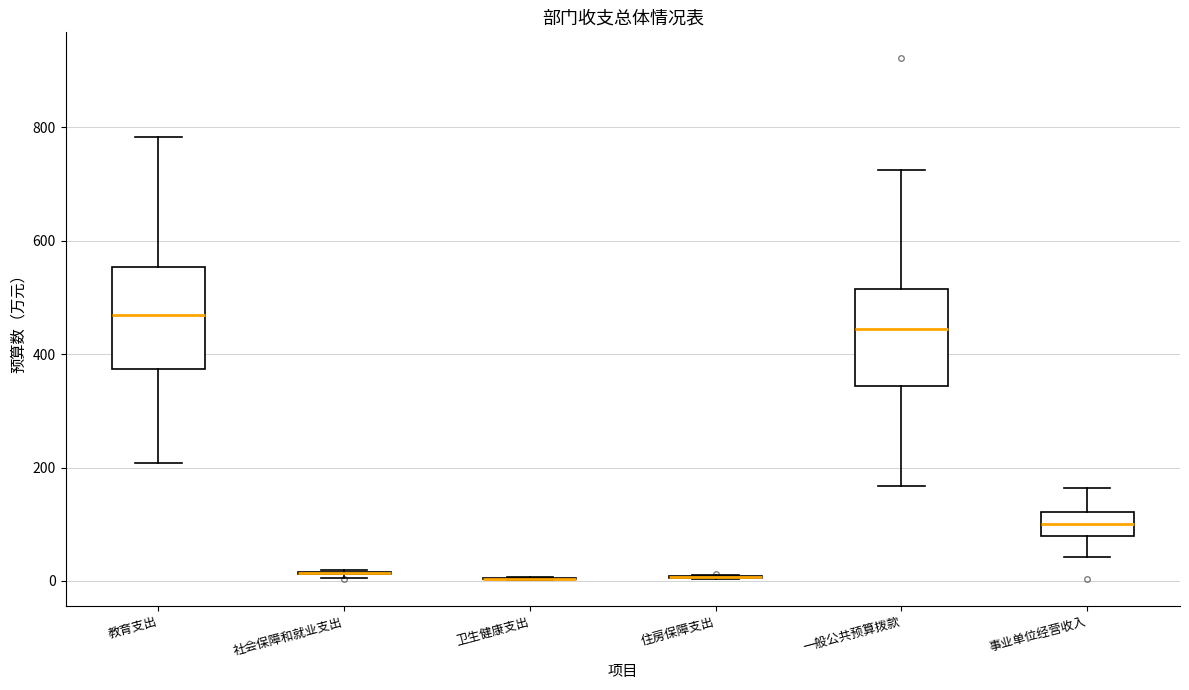

Reading left to right, read every box against the y-axis: the position of its median line, the range the box covers, and the ends of its whiskers. The values are not printed on the chart, so give them approximately, as read against the axis.

教育支出: median 460, box 380 to 560, whiskers 200 to 780
社会保障和就业支出: box collapsed to a line at 20, whiskers 0 to 20
卫生健康支出: box collapsed to a line at 0, whiskers 0 to 0
住房保障支出: box collapsed to a line at 0, whiskers 0 to 20
一般公共预算拨款: median 440, box 340 to 520, whiskers 160 to 720
事业单位经营收入: median 100, box 80 to 120, whiskers 40 to 160